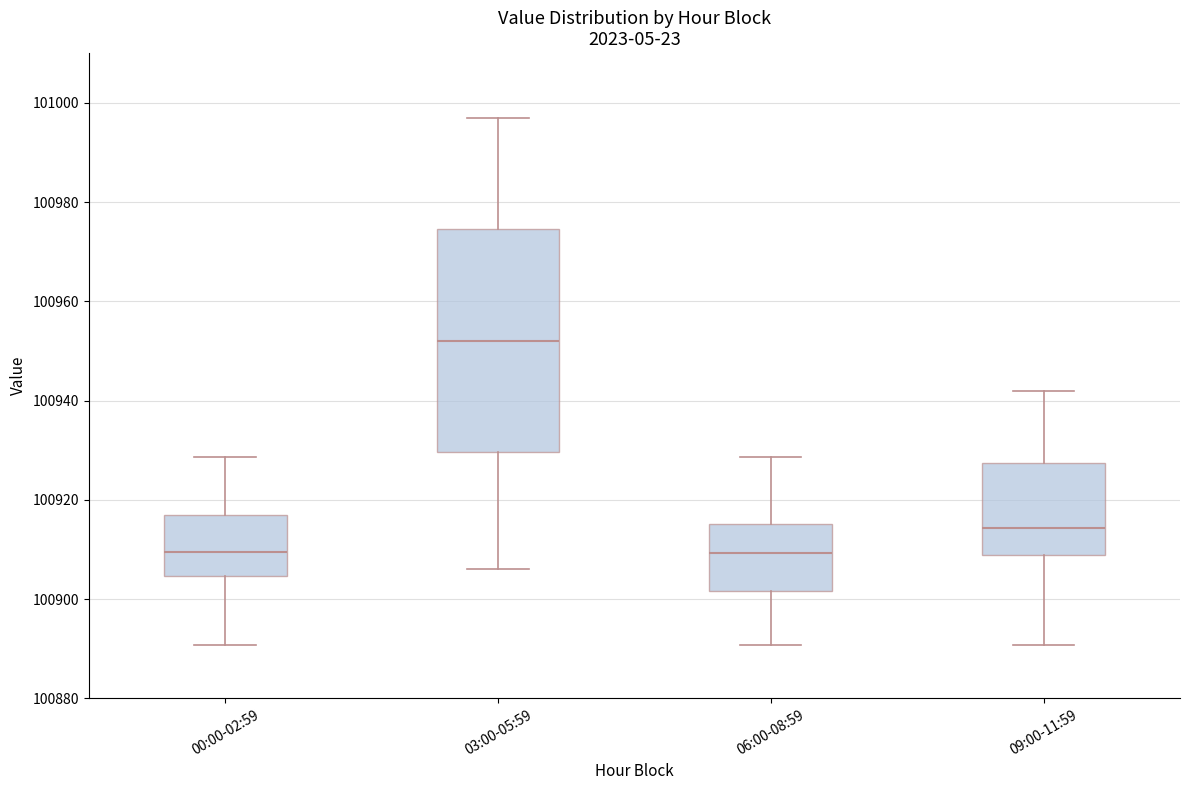

Which box is the tallest, from its lower edge to its upper edge?

03:00-05:59